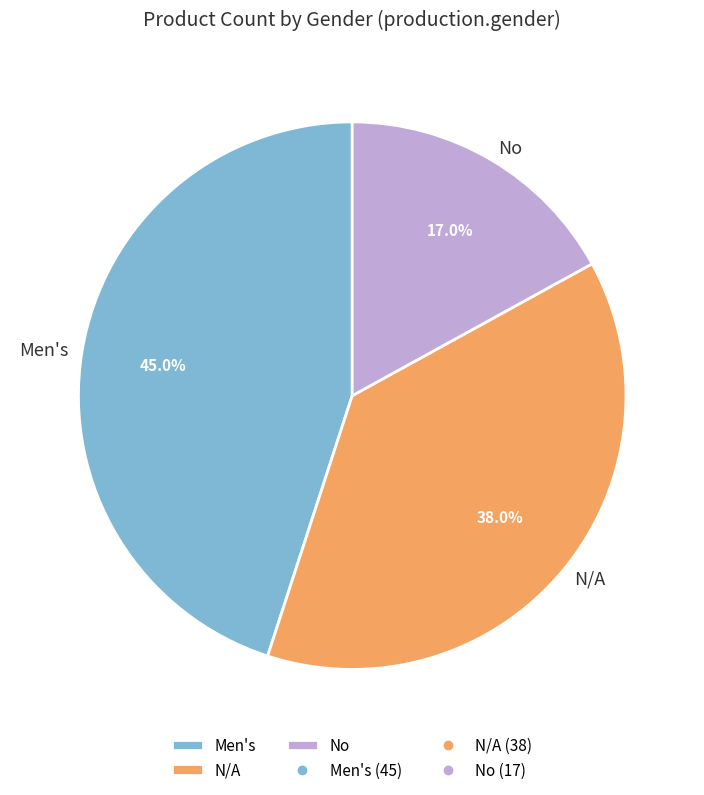

Which has a higher value, No or N/A?

N/A